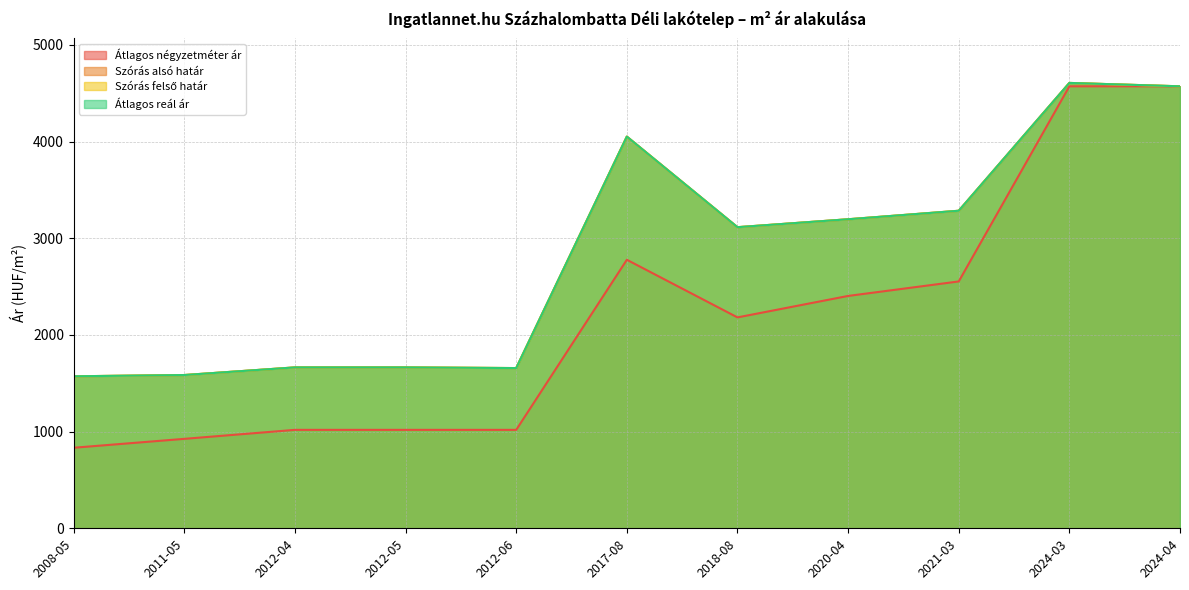

At which category is the sum across all series the highest?

2024-03